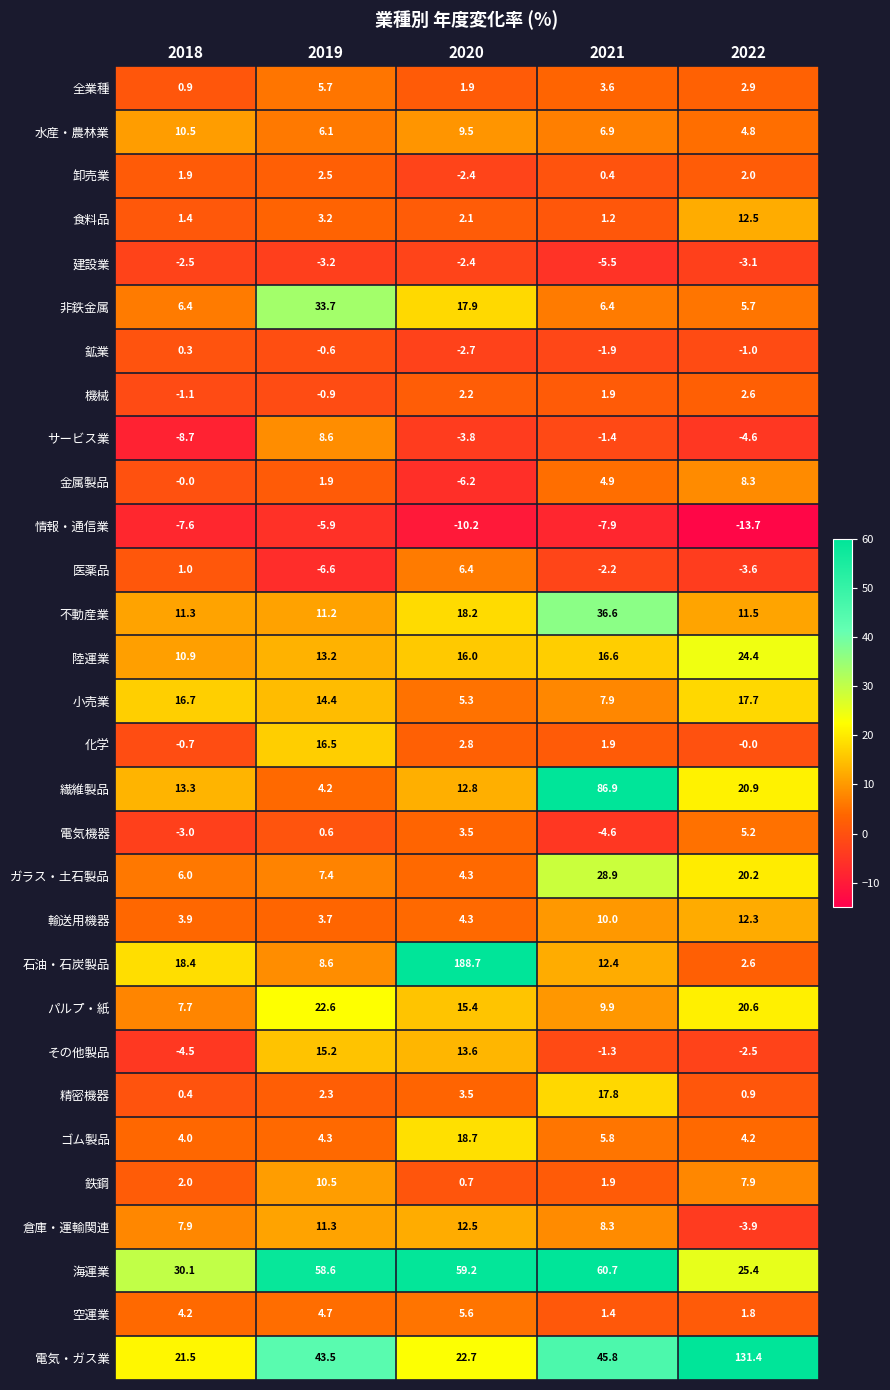

The value of 化学 at 2019 is 16.5. True or false?

True